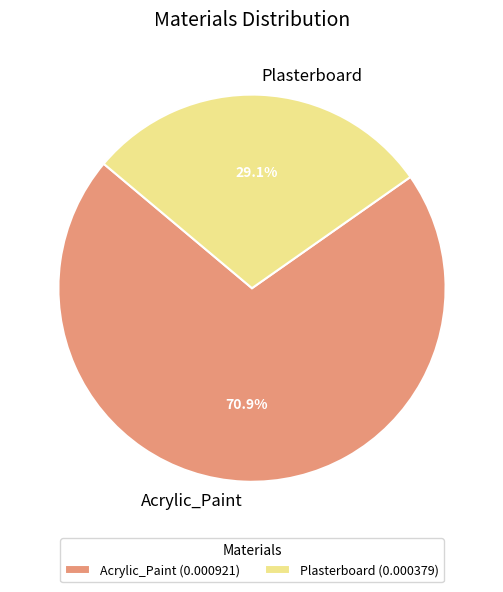

What is the majority slice?

Acrylic_Paint